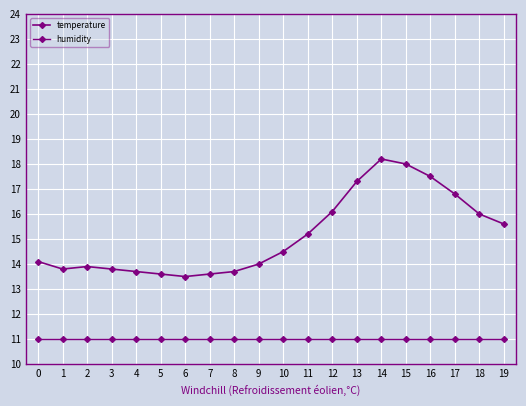

True or false: temperature has a value of 19.3 at 10.

False